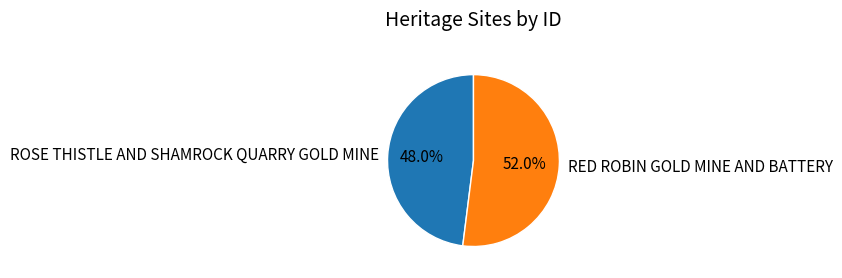

What is the majority slice?

RED ROBIN GOLD MINE AND BATTERY